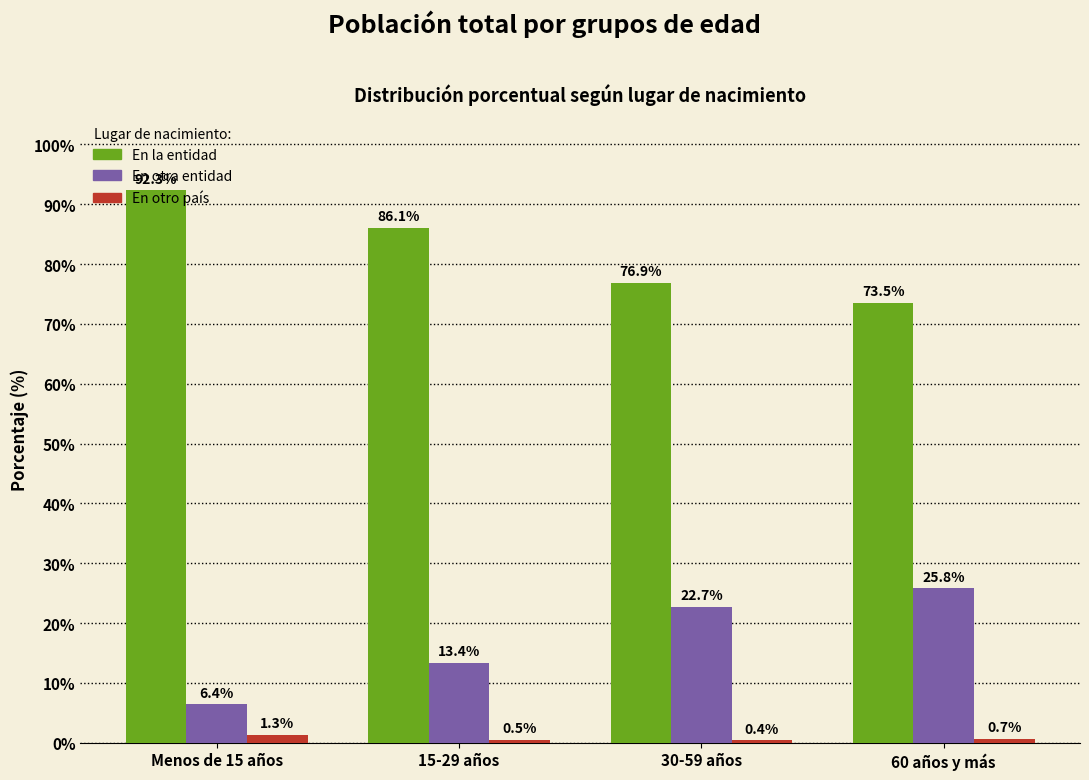

What is the average value of the En otro país series?

0.7